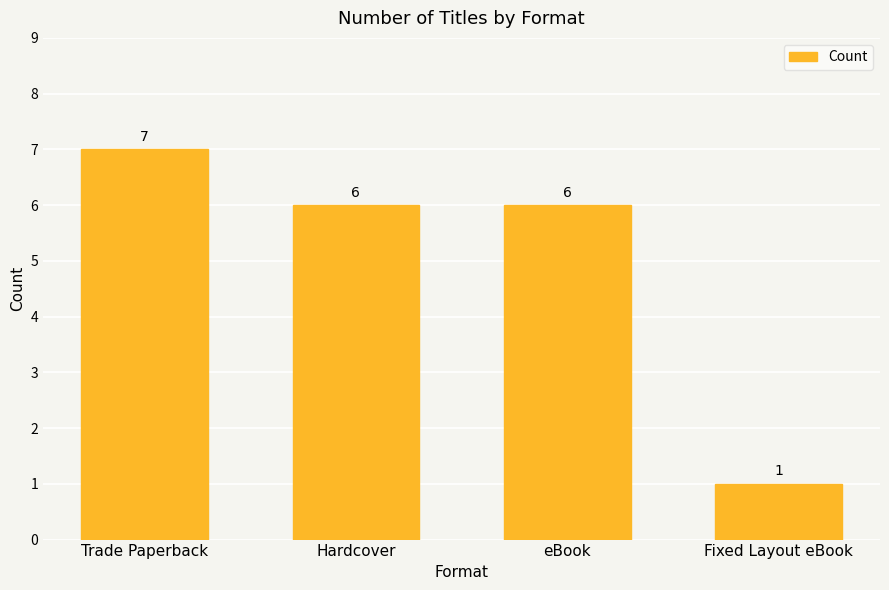

What is the label of the 2nd bar from the right?

eBook